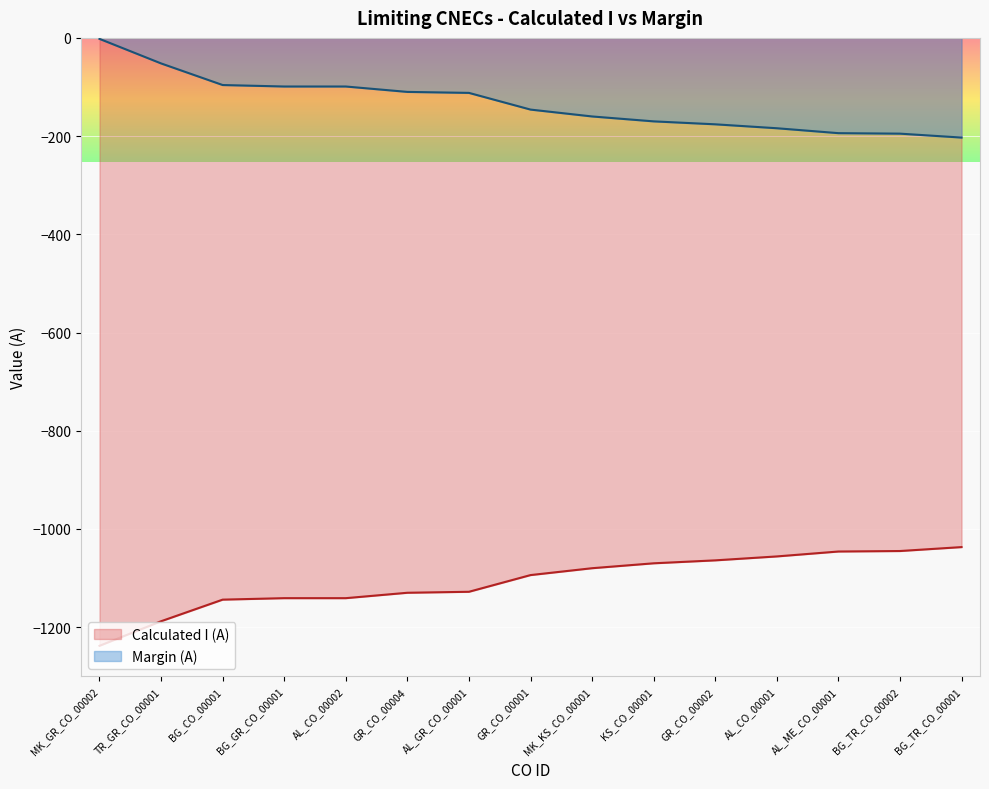

What are all the series names shown in the legend?

Calculated I (A), Margin (A)